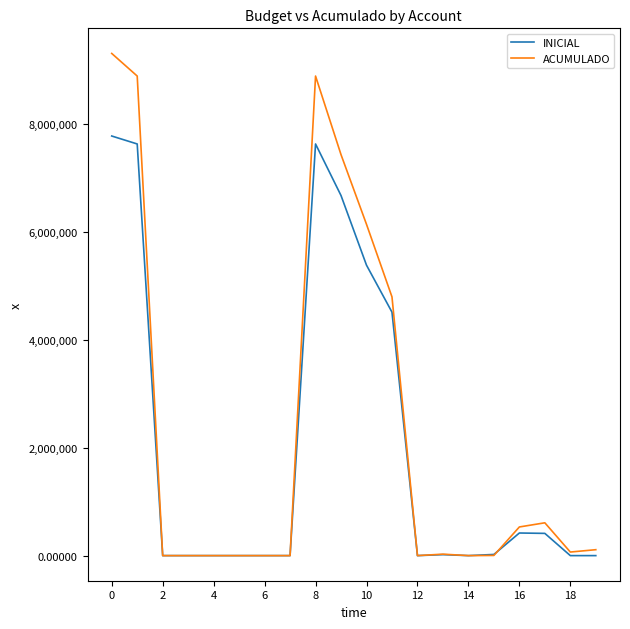

What is the sum of all ACUMULADO values?

46776526